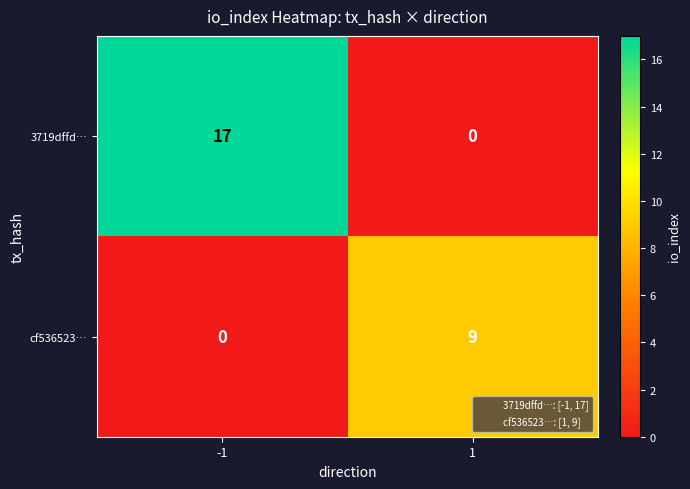

What is the difference between the maximum and minimum values in the cf536523… series?

9